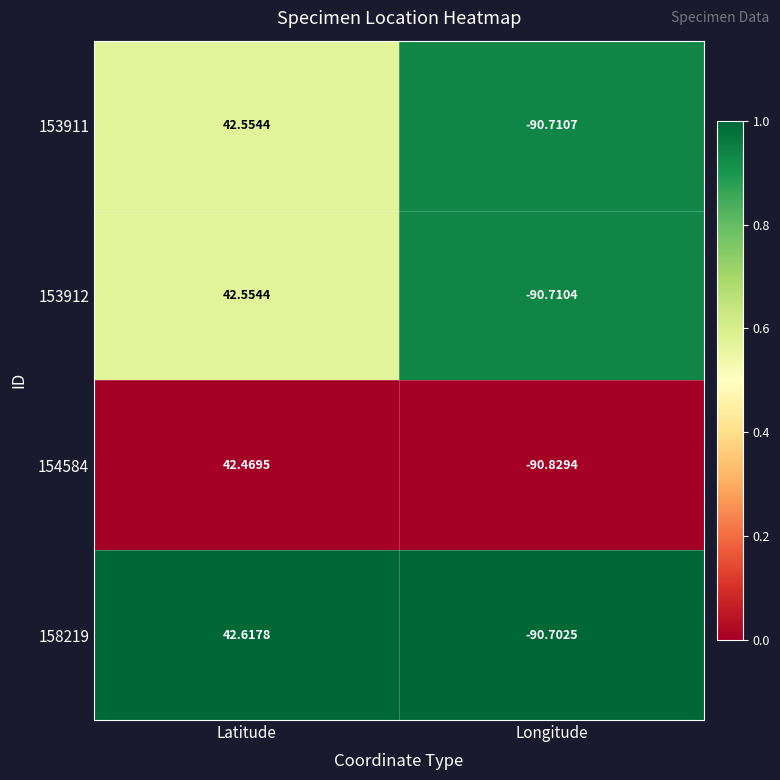

At which category is the sum across all series the highest?

Latitude